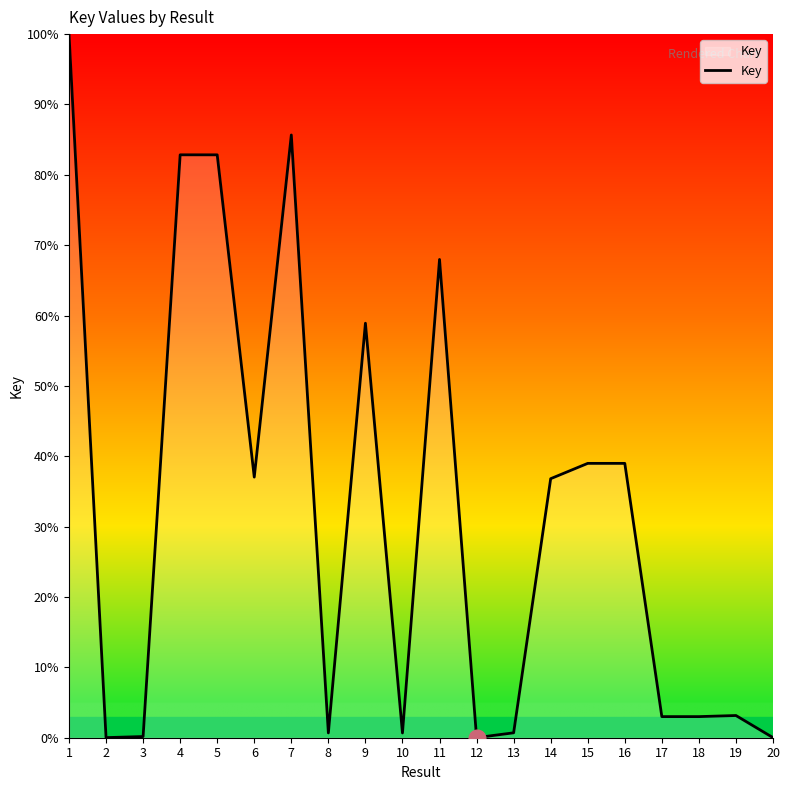

True or false: there are more than 2 points higher than both neighbors.

True